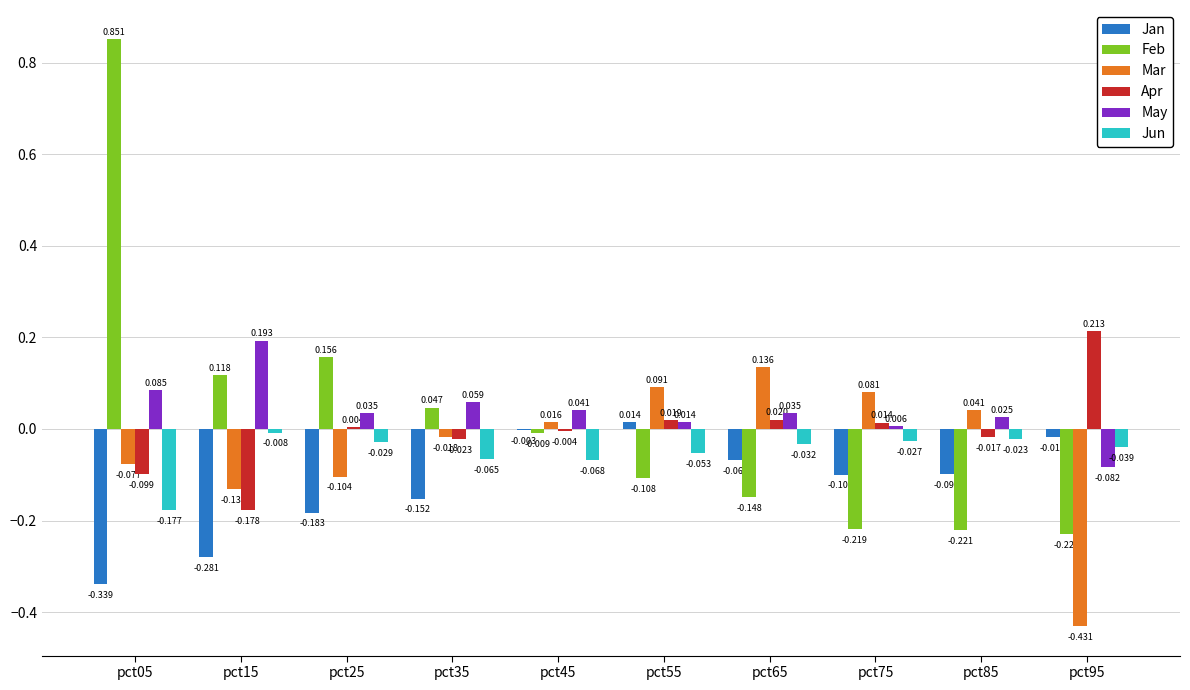

Between pct25 and pct75, which series saw the biggest shift?

Feb